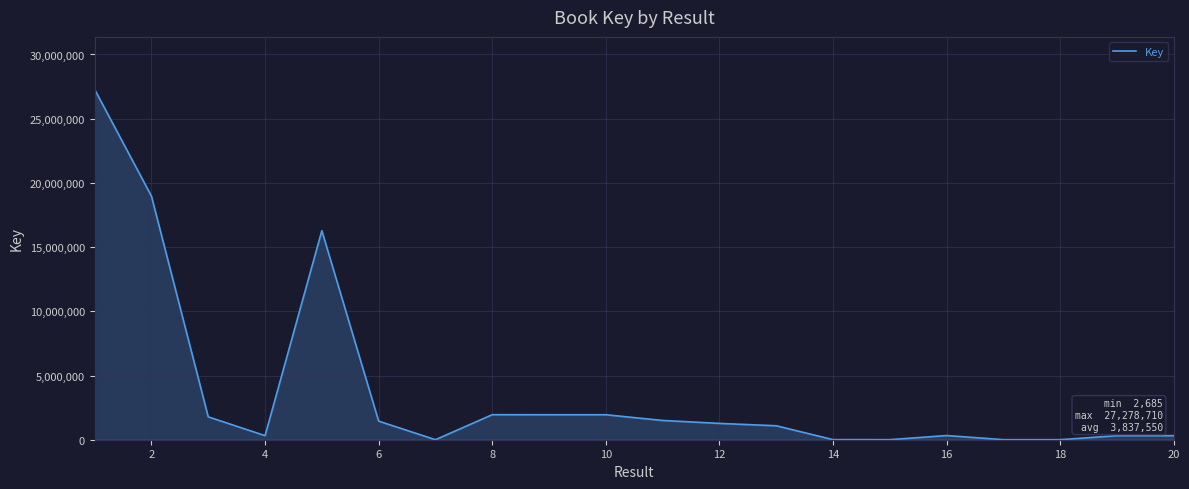

What is the maximum value shown in the chart?

27278710